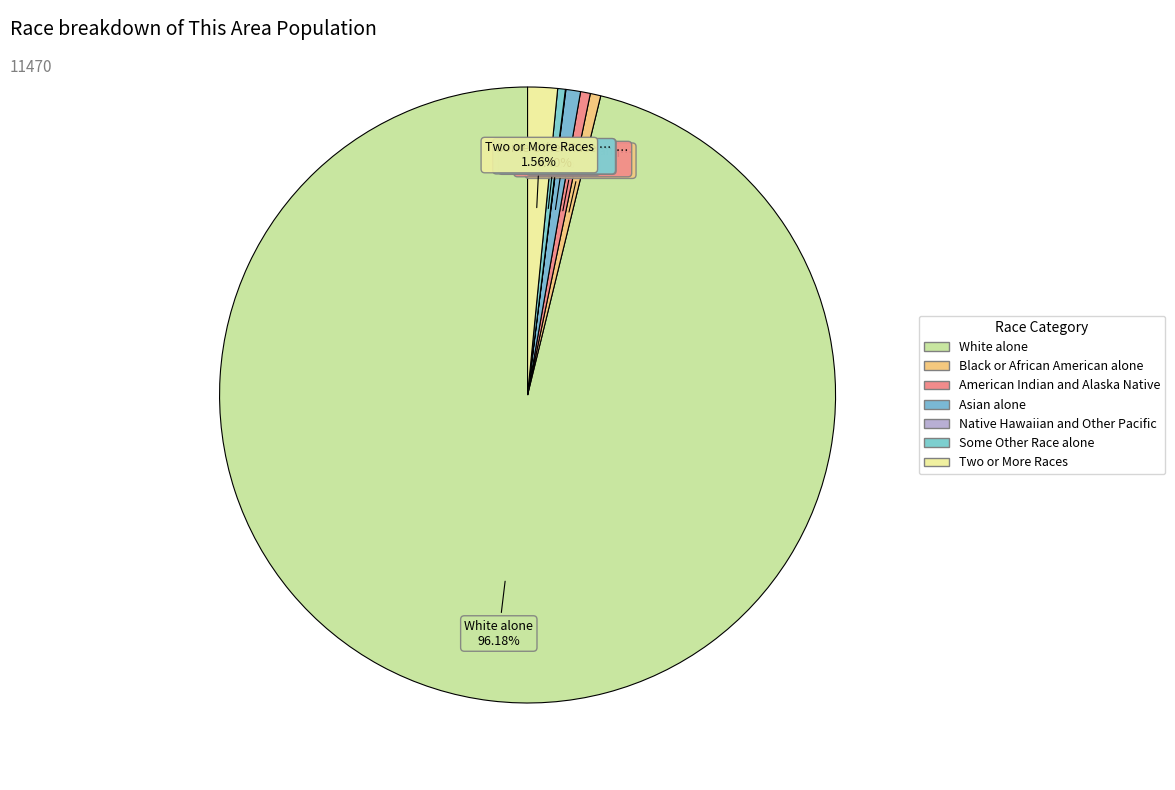

How much of the chart is everything except Some Other Race alone?

99.6%